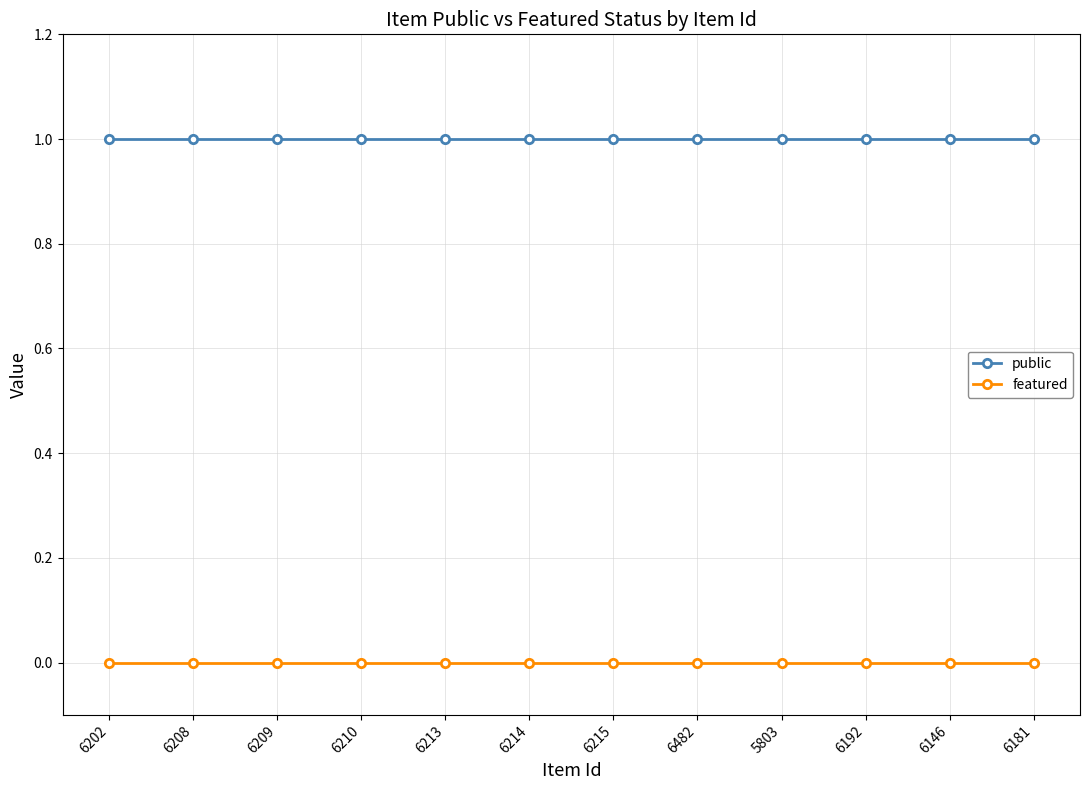

How many lines are shown in the chart?

2